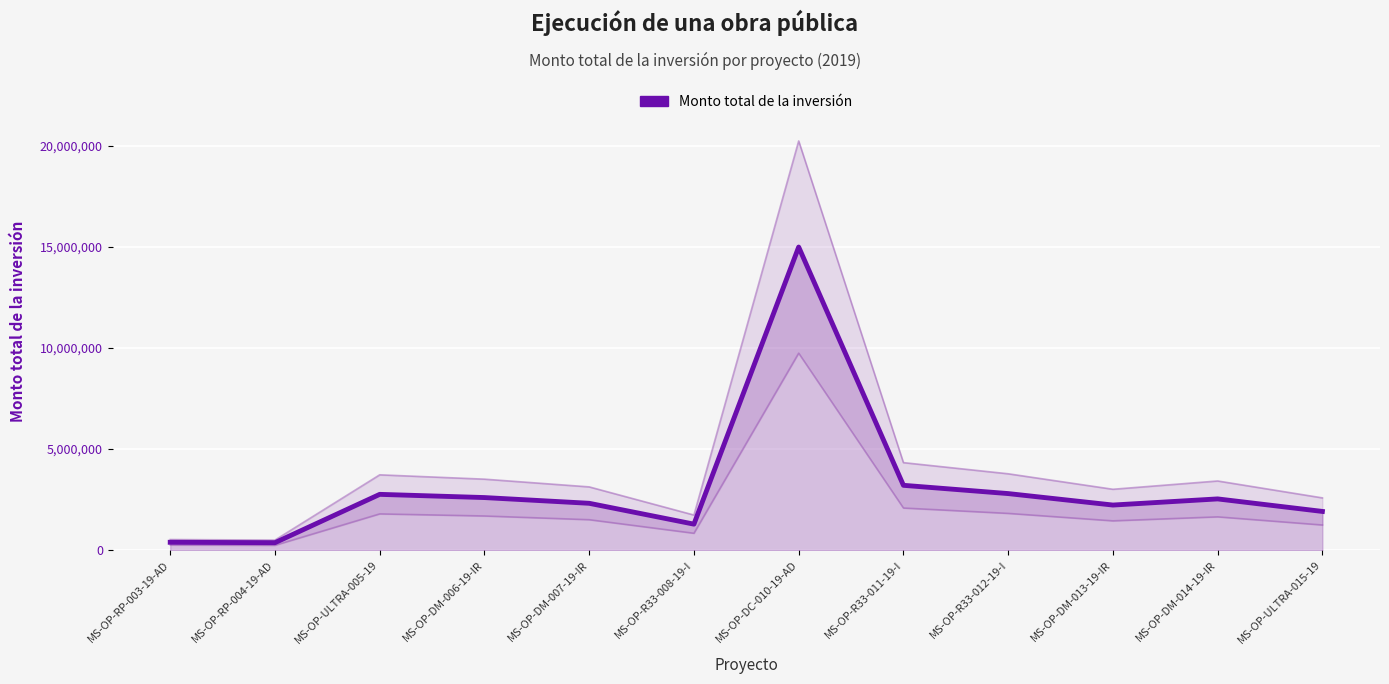

True or false: the data shows 524937.7 at MS-OP-RP-003-19-AD.

False